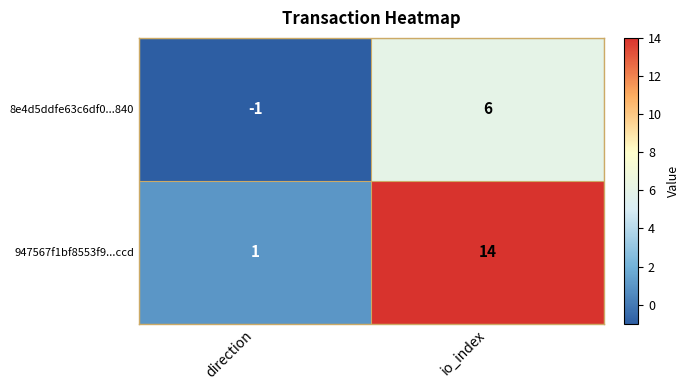

Reading left to right, transcribe all the data shown in this chart.

8e4d5ddfe63c6df0...840: direction=-1	io_index=6
947567f1bf8553f9...ccd: direction=1	io_index=14